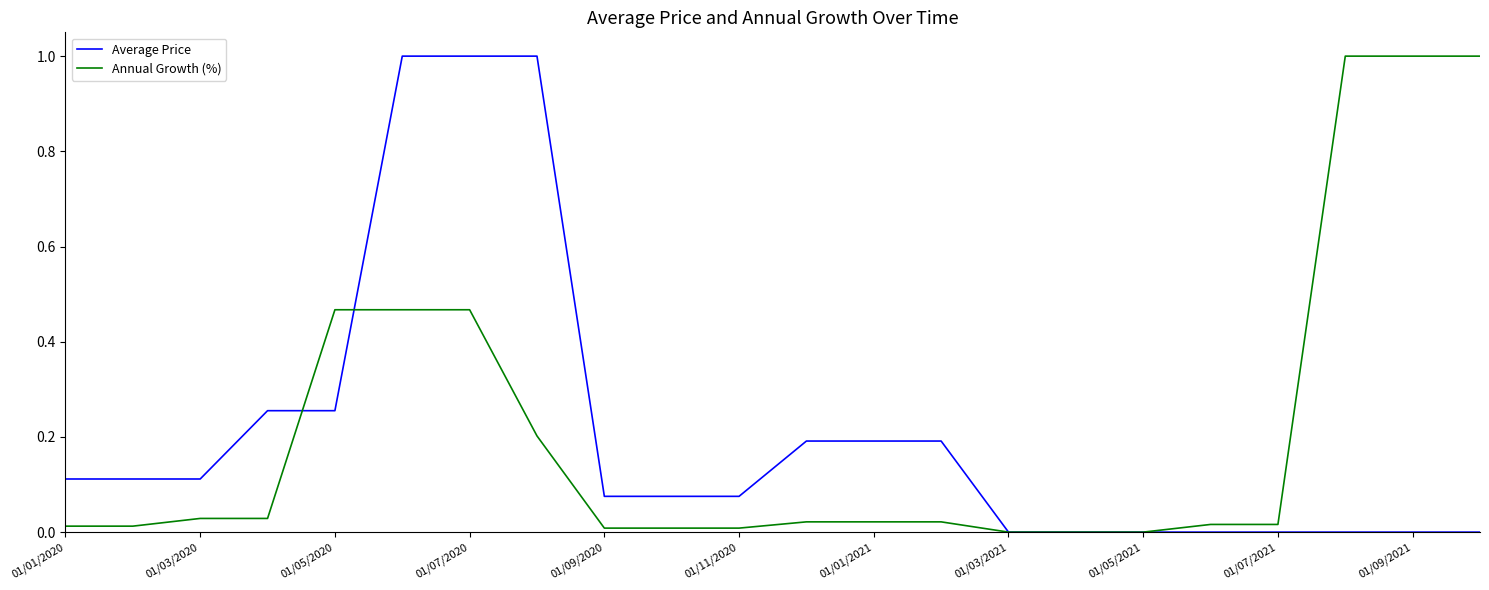

What is the highest value of the Annual Growth (%) series?

1.0